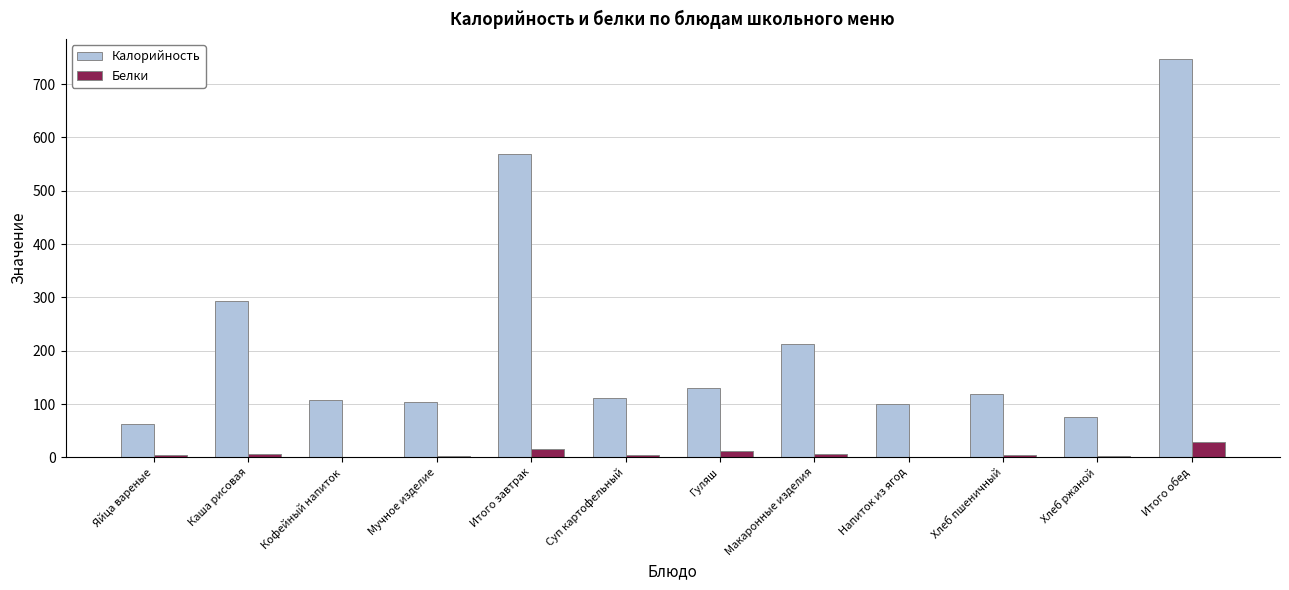

At which label does Белки reach its peak?

Итого обед